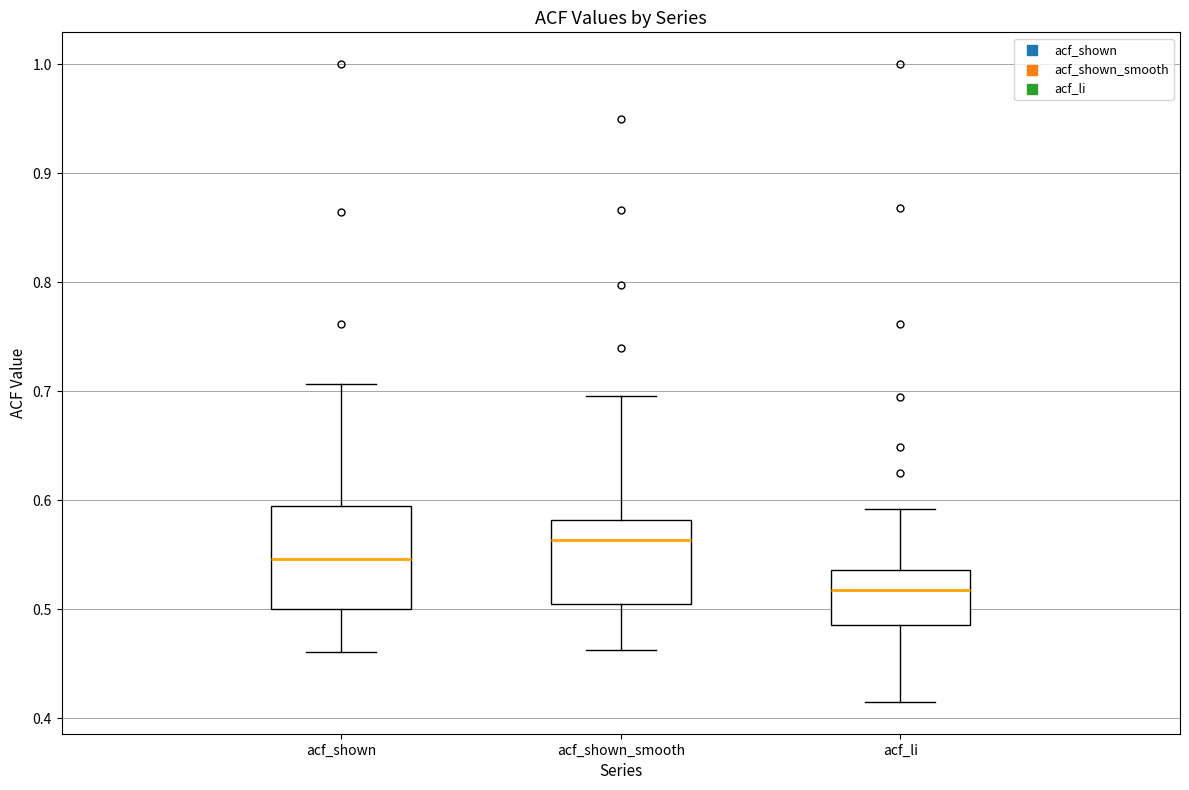

Reading left to right, transcribe this box plot: for each box, give where its median line is, the range the box spans, and where its two whiskers end, as read against the y-axis. The values are not printed on the chart, so give them approximately, as read against the axis.

acf_shown: median 0.55, box 0.50 to 0.60, whiskers 0.46 to 0.71
acf_shown_smooth: median 0.56, box 0.50 to 0.58, whiskers 0.46 to 0.70
acf_li: median 0.52, box 0.49 to 0.54, whiskers 0.42 to 0.59